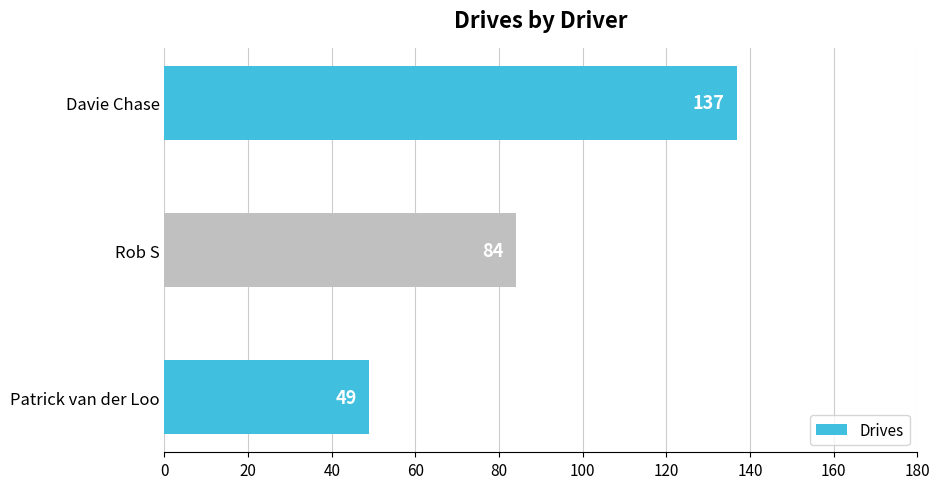

True or false: the data shows 52 at Davie Chase.

False